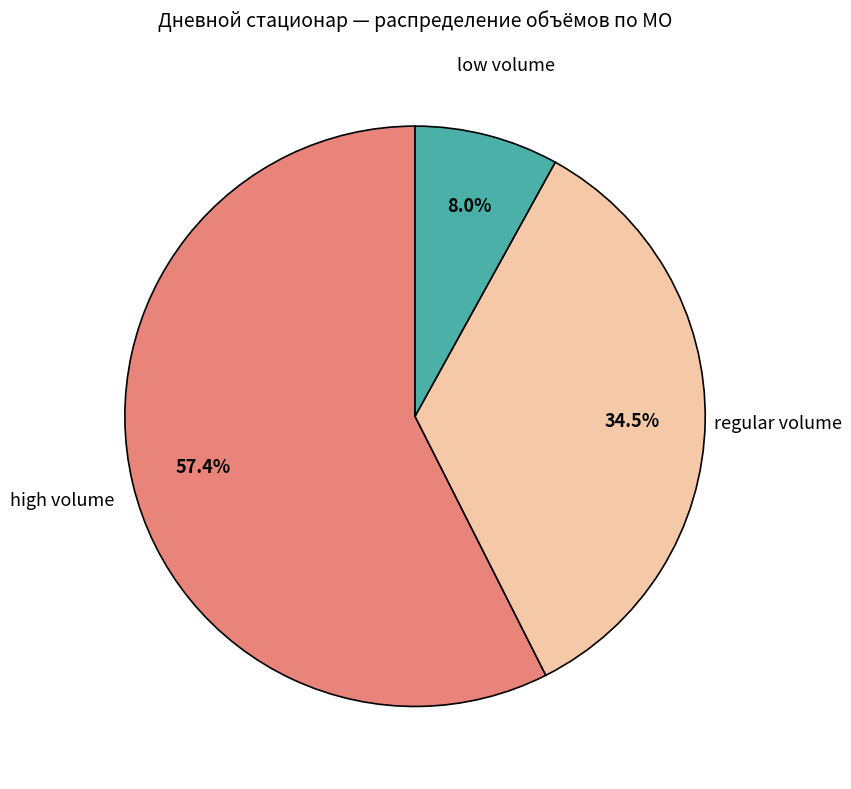

Does any single category account for the majority?

Yes